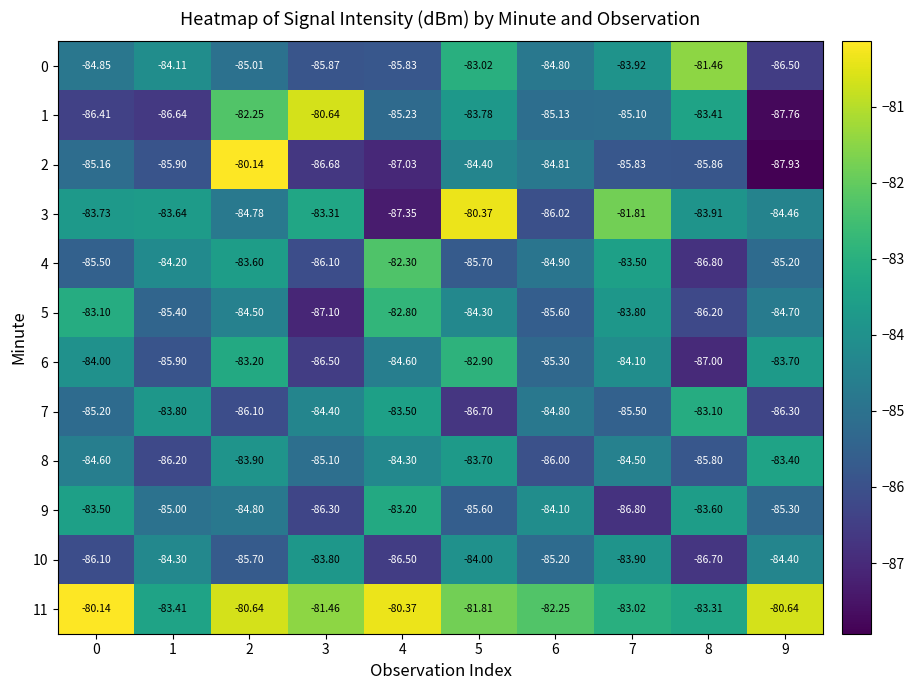

Is the value of 11 at 5 greater than the value of 3 at 6?

Yes